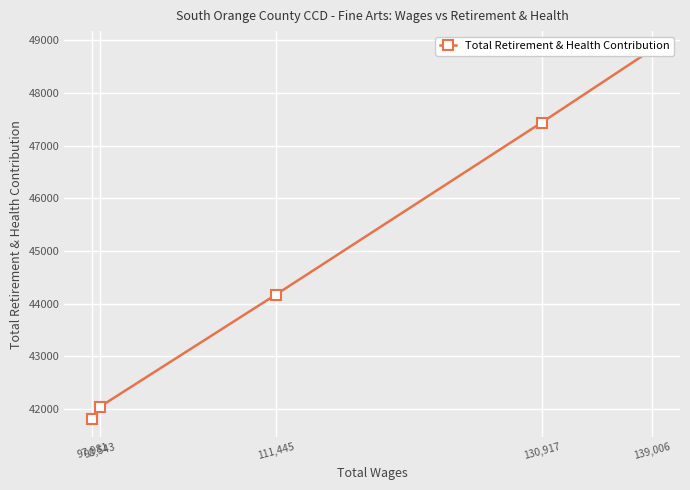

Is it true that the value at 130,917 is 29744?

False